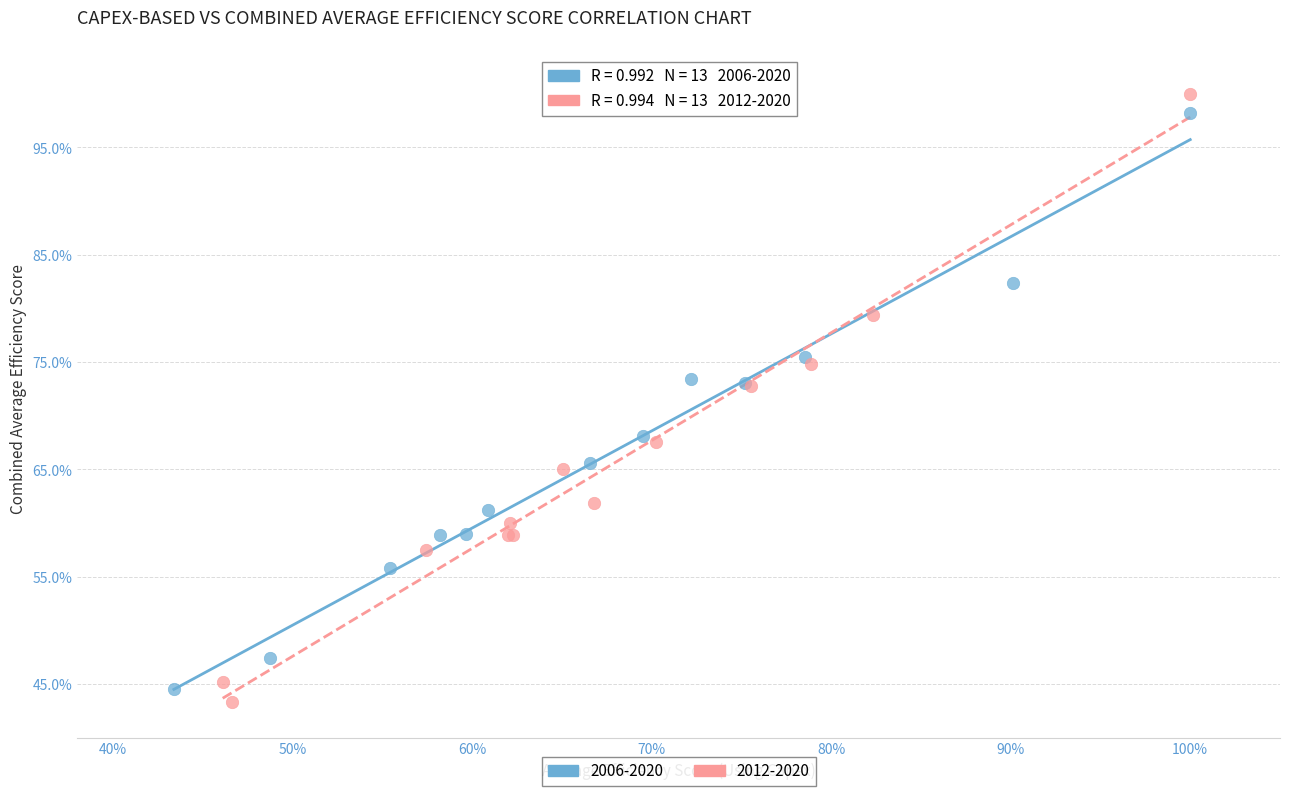

Which series has the widest spread of Y values?

2012-2020